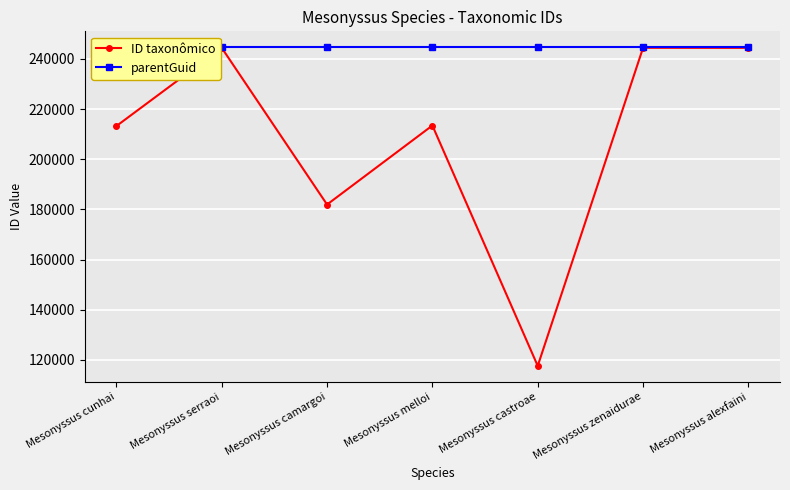

Which series has the largest total across all categories?

parentGuid